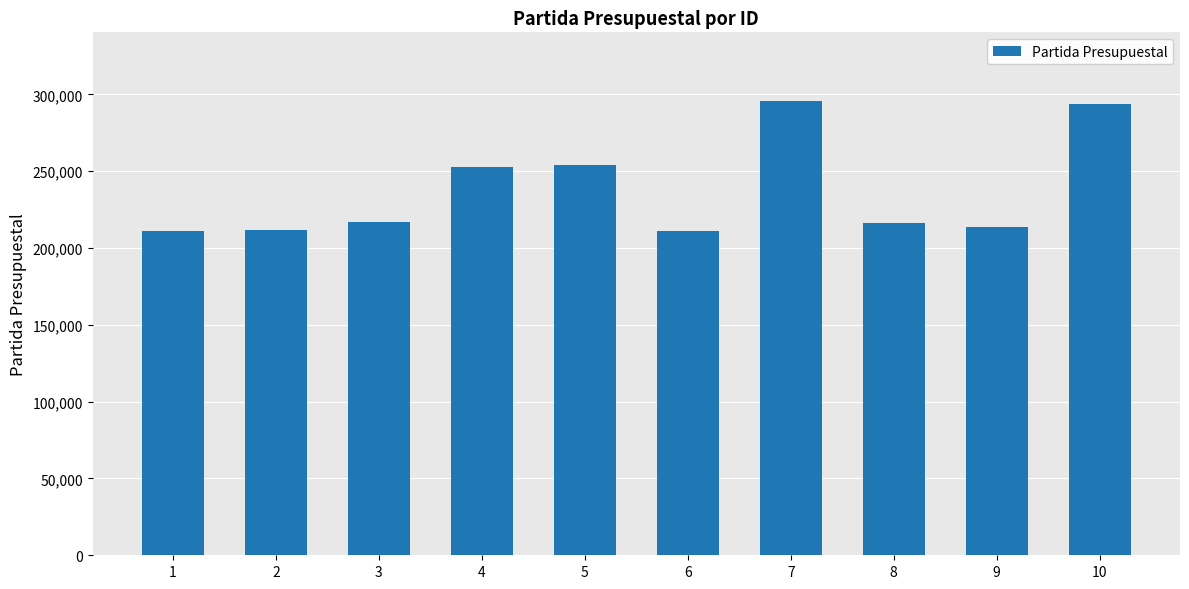

Where is the data nearest to the value 253501?

4